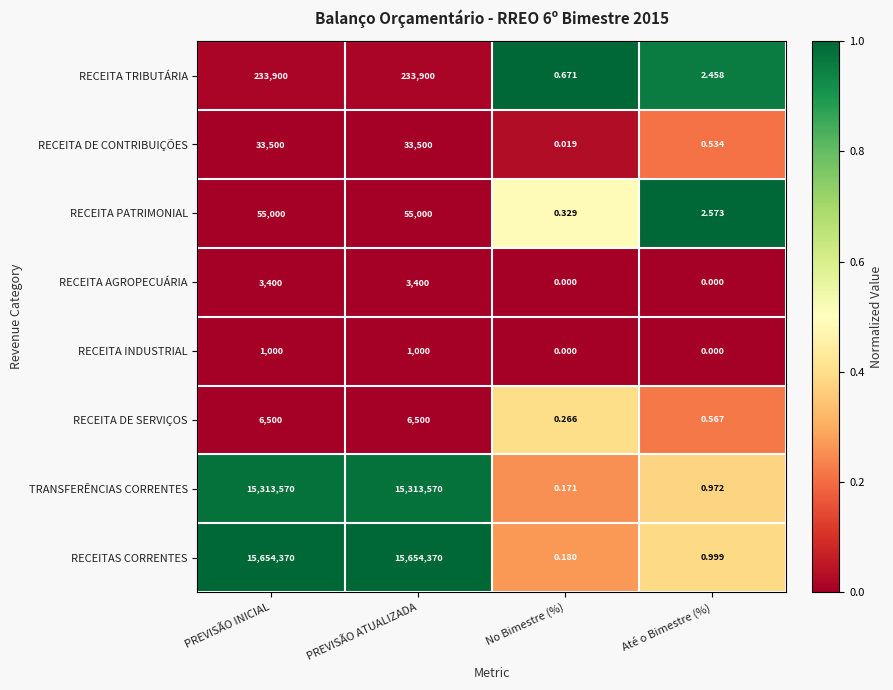

Where is RECEITA PATRIMONIAL nearest to the value 27500?

Até o Bimestre (%)